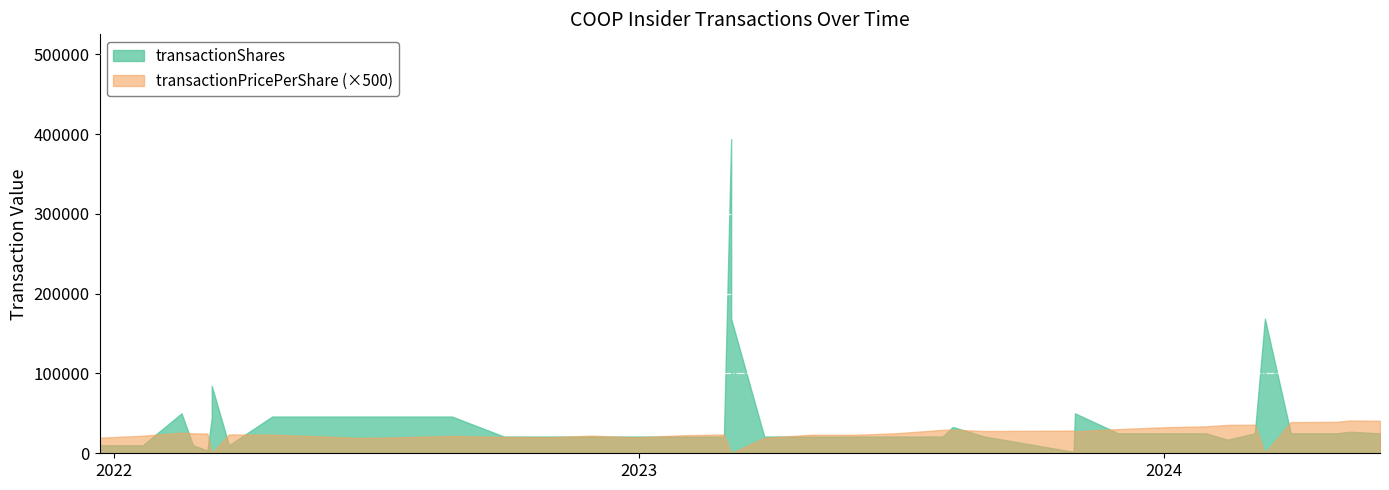

How many lines are shown in the chart?

2